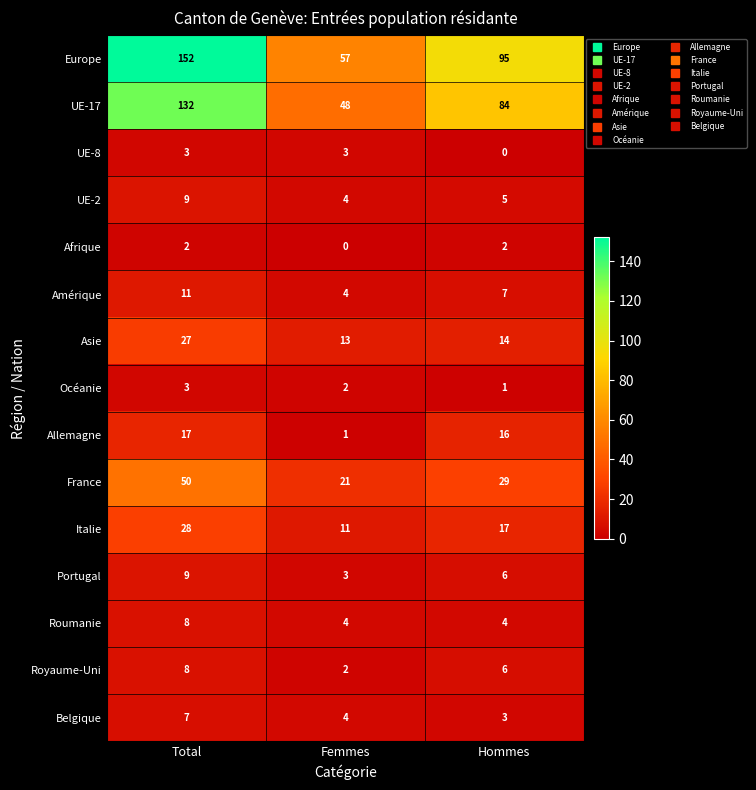

What is the difference between the maximum and minimum values in the Royaume-Uni series?

6